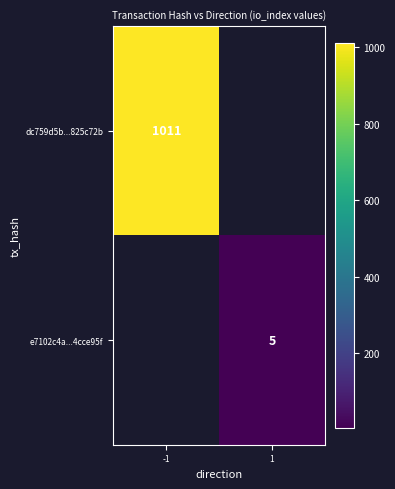

At how many categories does at least one series exceed 981?

1